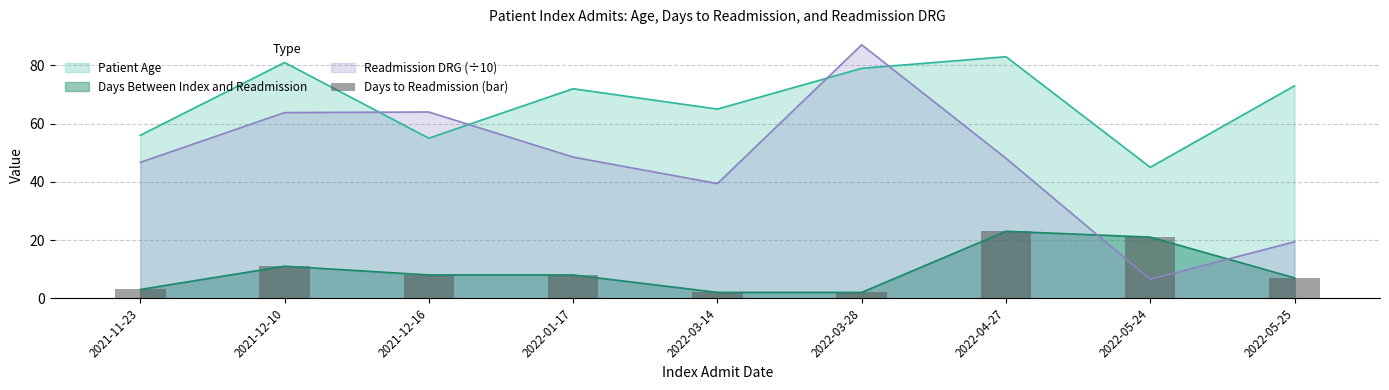

At which label is the value closest to 12?

2021-12-10